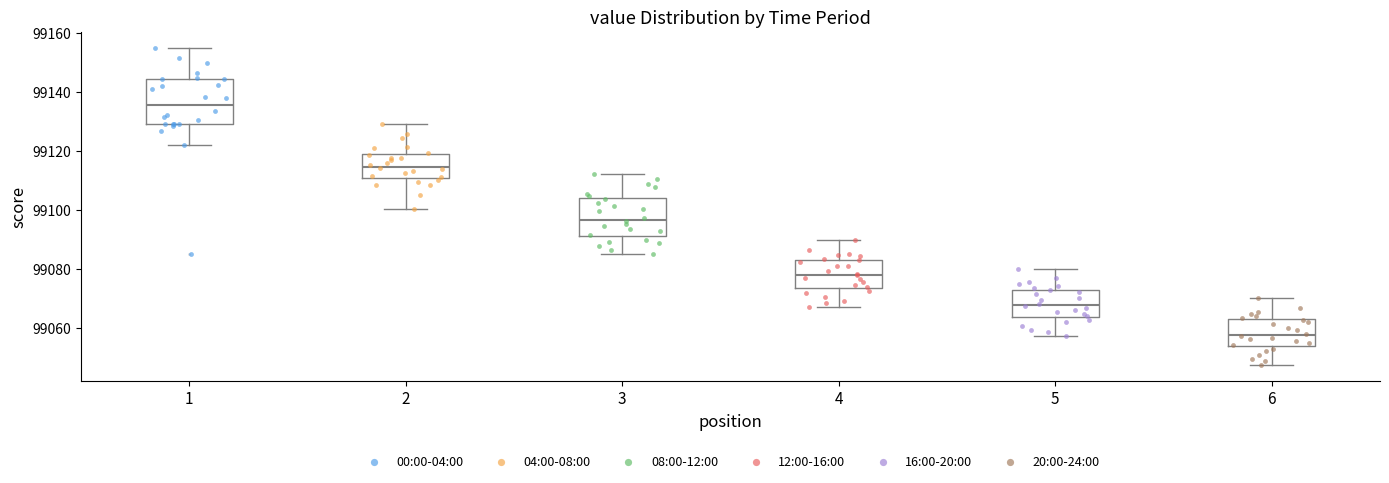

Comparing the boxes themselves (not the whiskers), which one is the tallest?

1